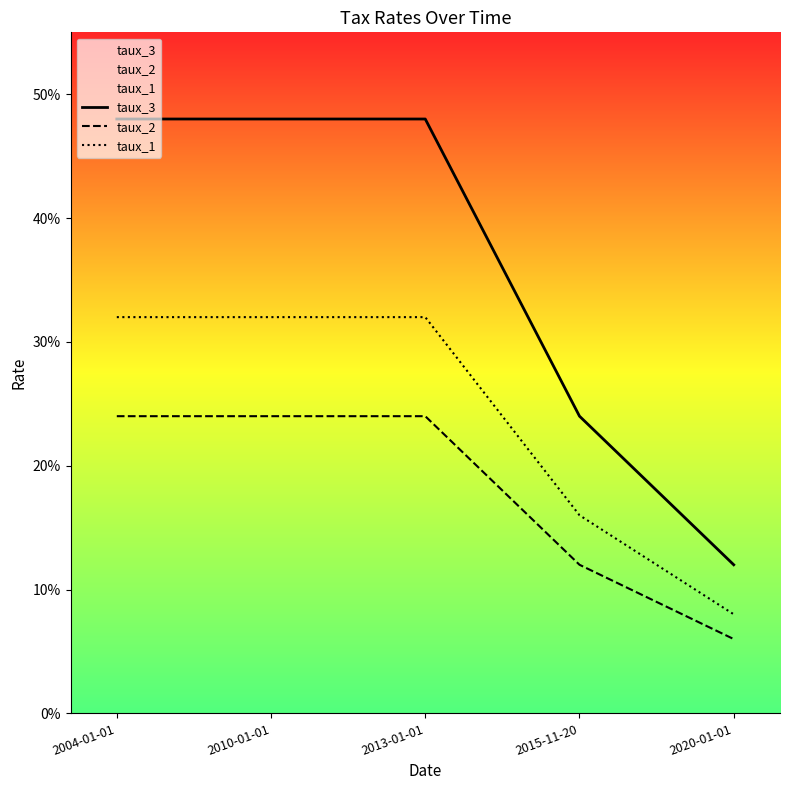

List the series in order of their peak value, highest first.

taux_3, taux_1, taux_2